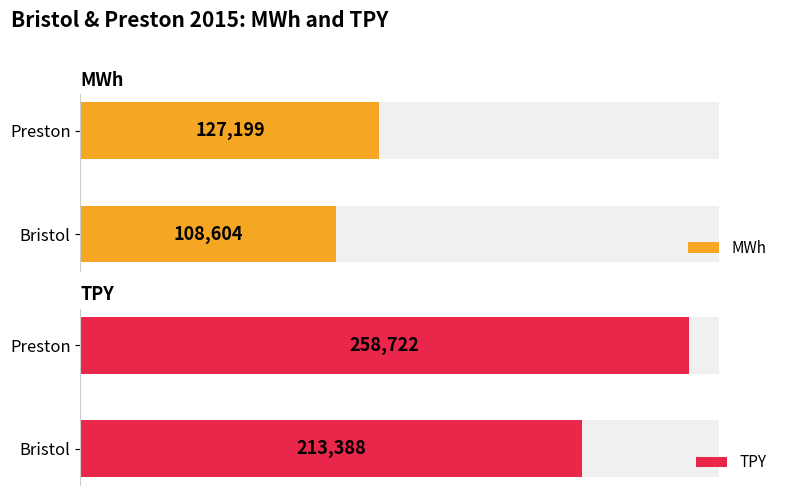

The value of TPY at Preston is 52874. True or false?

False